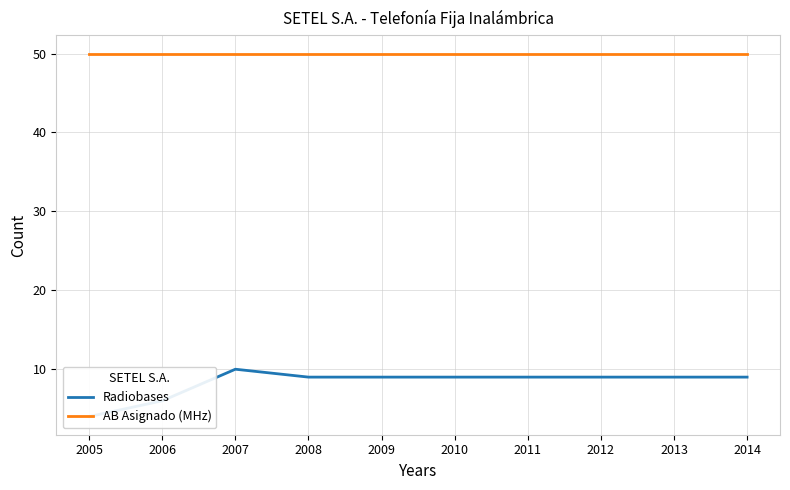

Rank the series at 2005 from lowest to highest value.

Radiobases, AB Asignado (MHz)